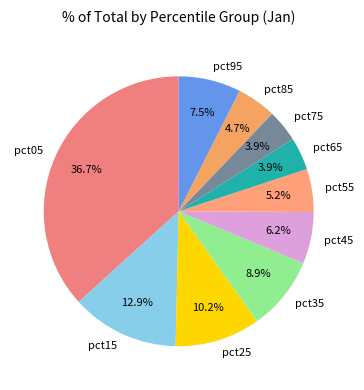

What is the largest slice in the pie chart?

pct05